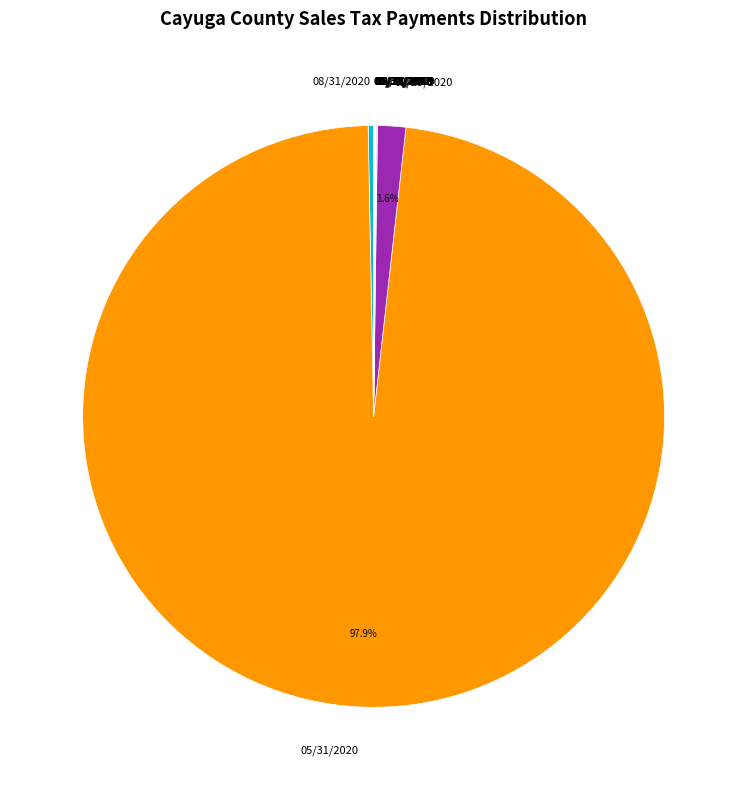

Is there a majority slice in this chart?

Yes